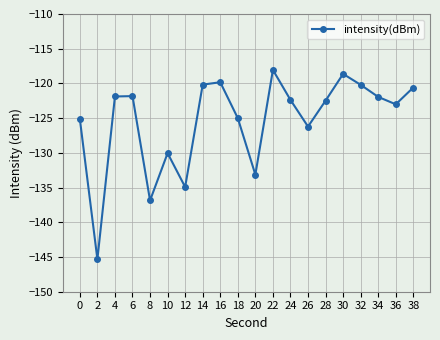

What is the average value?

-125.4